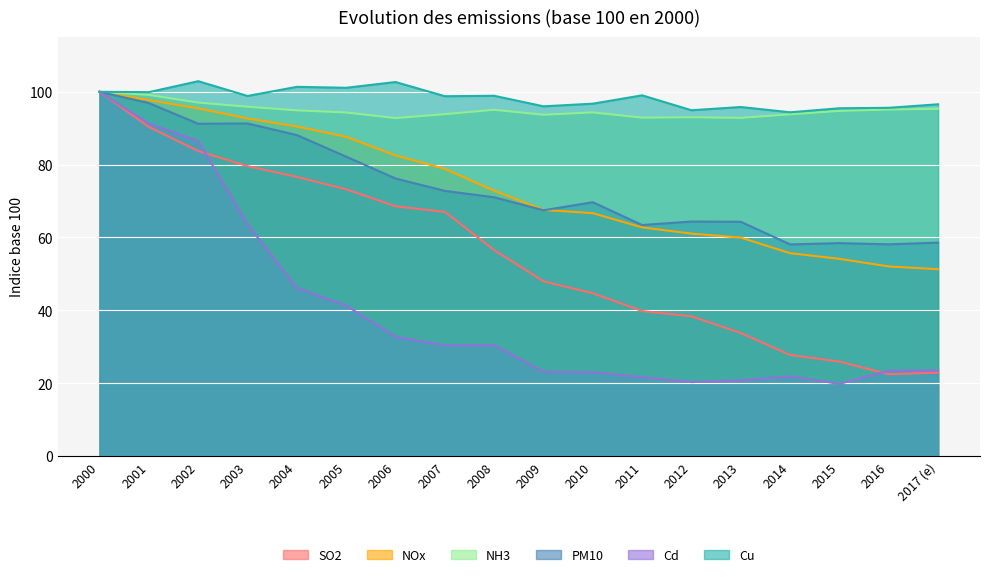

What is the label of the 7th point from the right?

2011